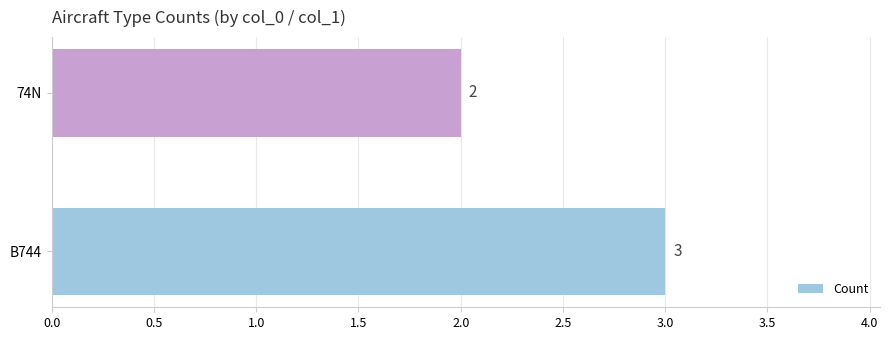

True or false: the data shows 2 at 74N.

True